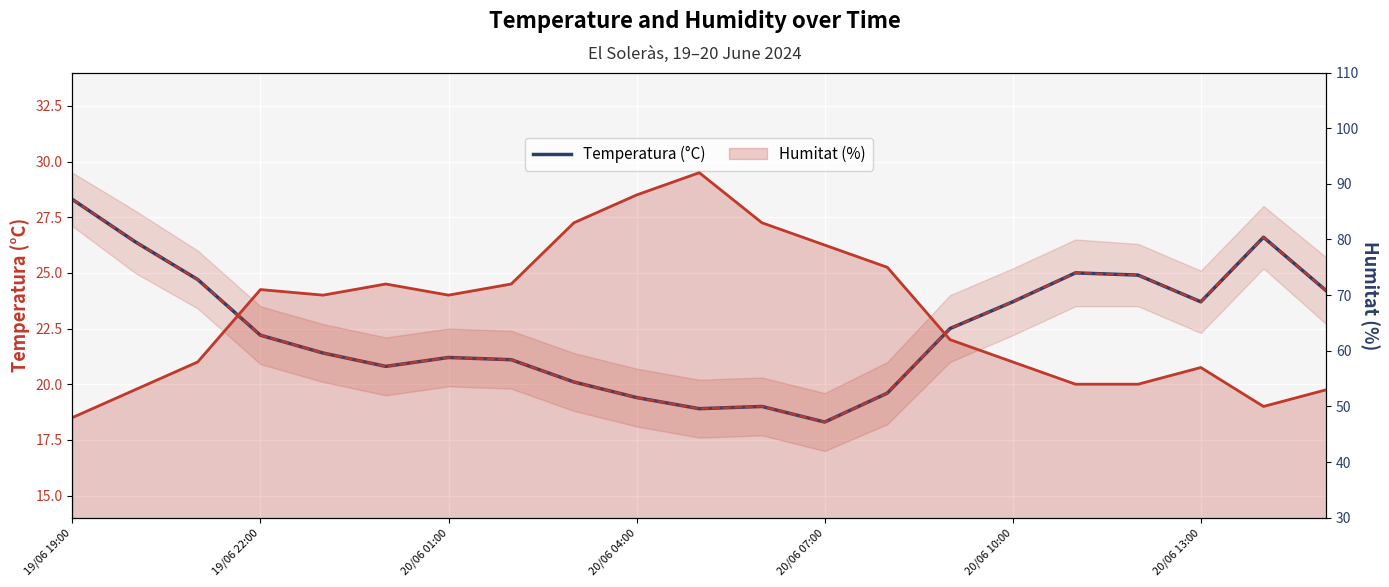

How many data points are above 22?

11